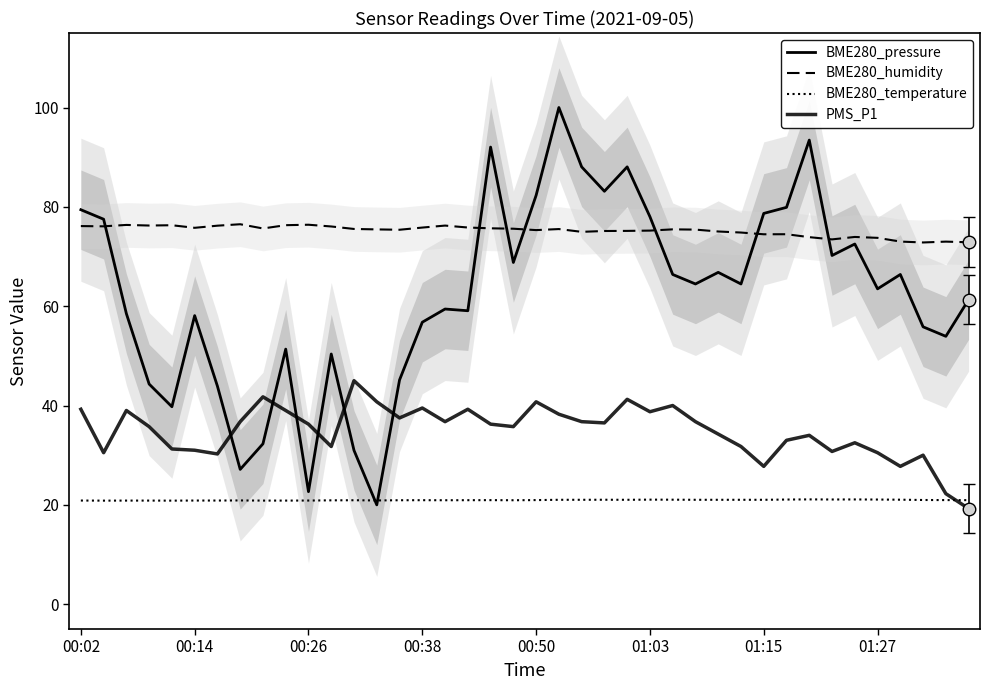

How many data points in BME280_humidity are above 75?

28